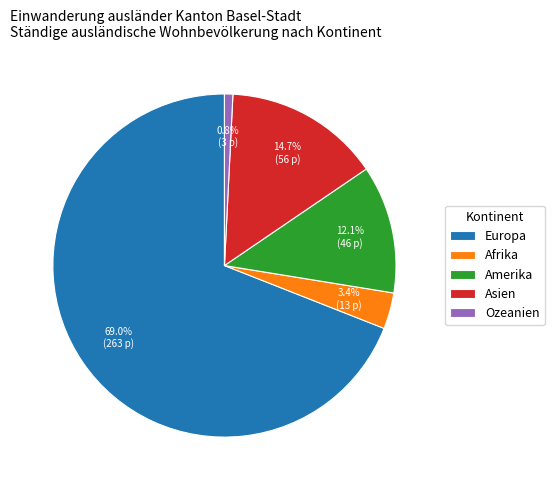

What is the ratio of the value at Europa to the value at Ozeanien?

87.7